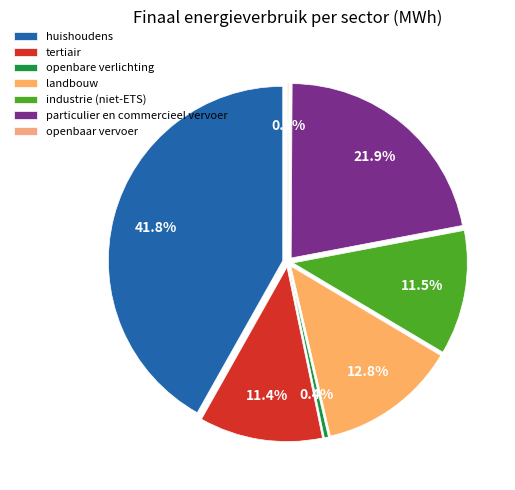

What is the change in value from huishoudens to industrie (niet-ETS)?

-50755.7